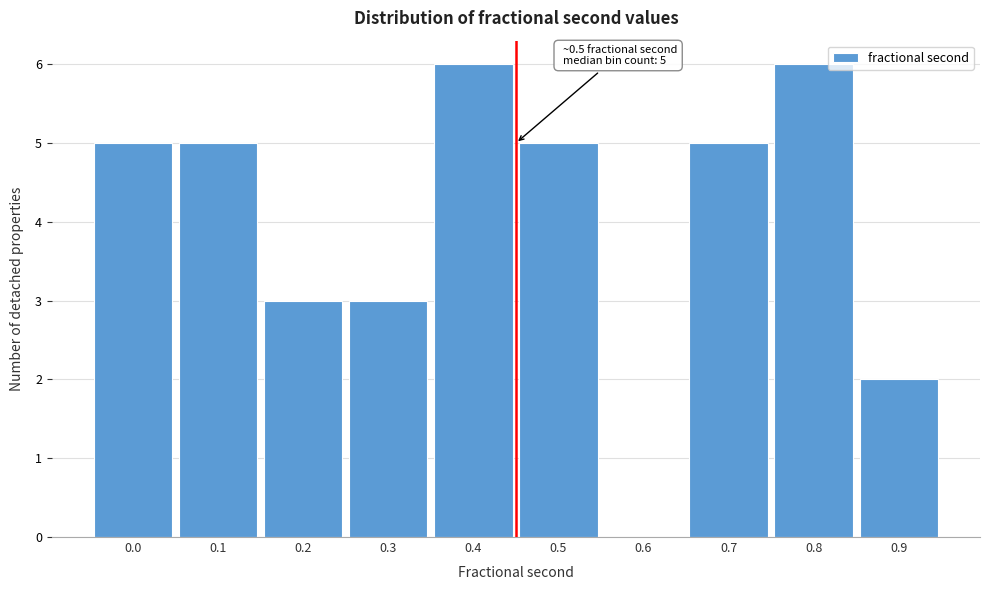

Reading right to left, transcribe all the data shown in this chart.

0.9=2	0.8=6	0.7=5	0.6=0	0.5=5	0.4=6	0.3=3	0.2=3	0.1=5	0.0=5